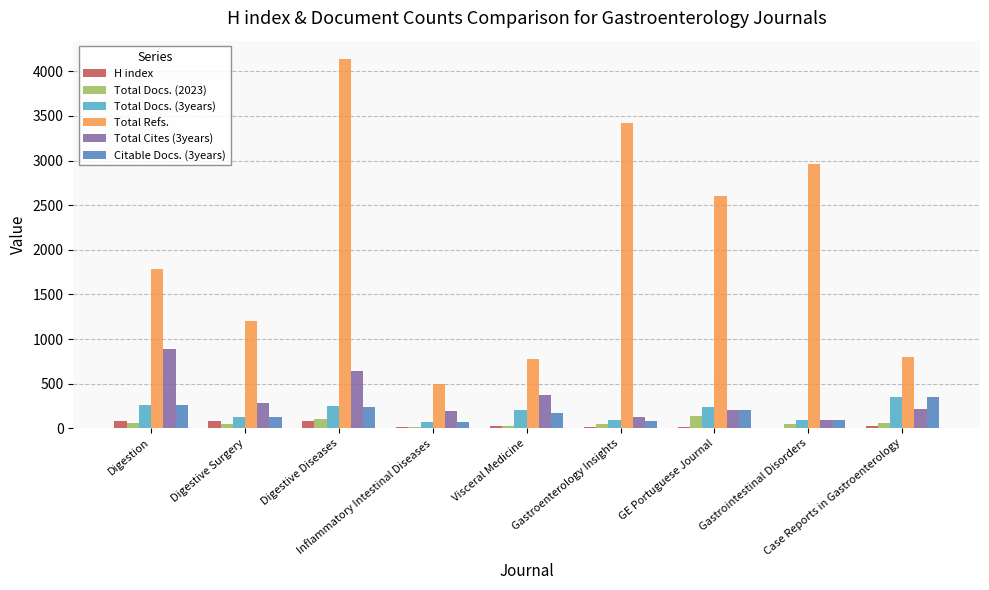

What is the spread (max minus min) of values at Digestion?

1735